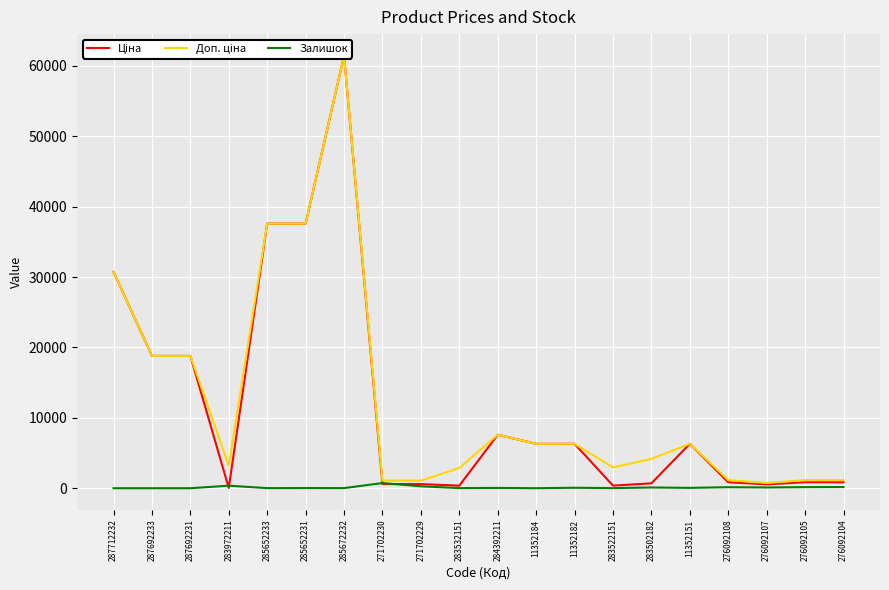

Rank the categories by Залишок value from highest to lowest.

271702230, 283972211, 271702229, 276092104, 276092105, 276092108, 276092107, 283502182, 11352182, 11352151, 284392211, 285652231, 285672232, 283532151, 283522151, 285652233, 11352184, 287712232, 287692233, 287692231